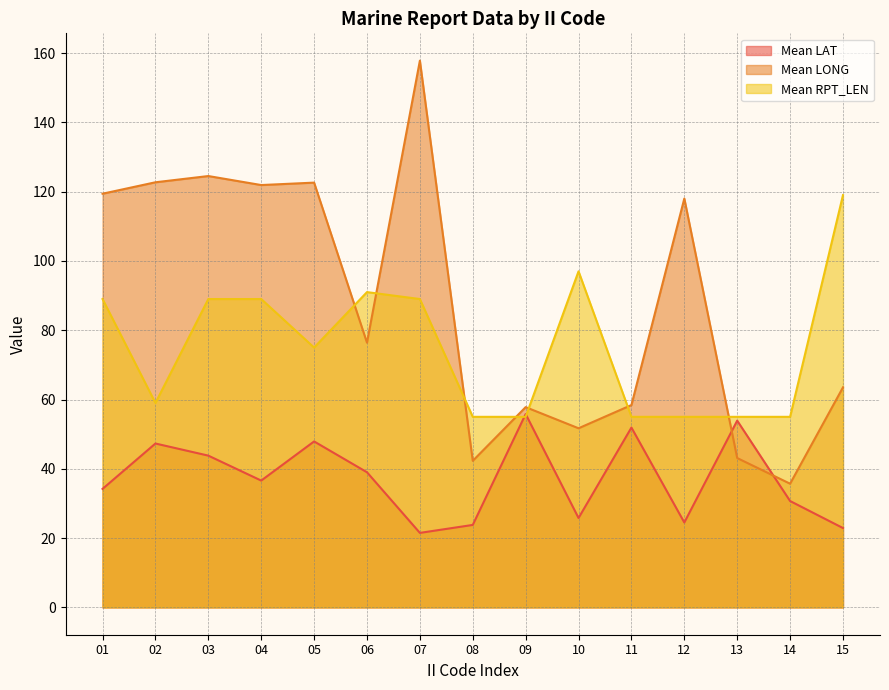

At how many categories does at least one series exceed 62?

10